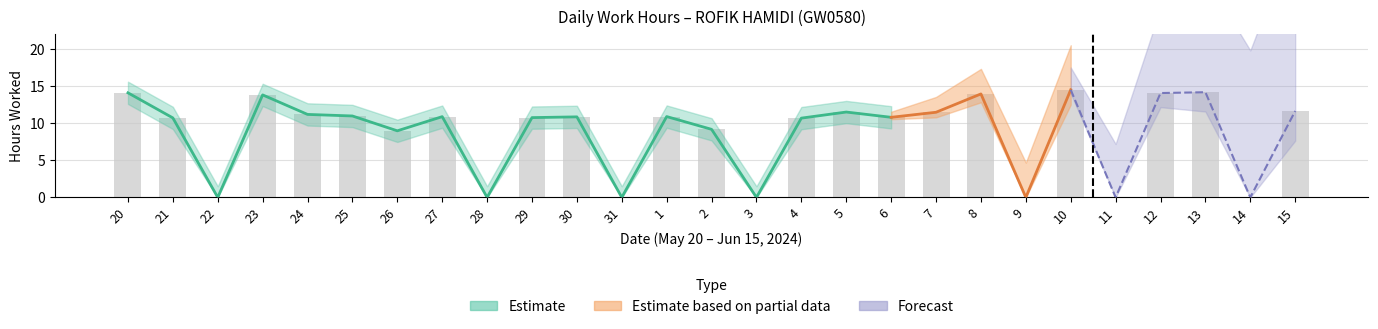

Reading left to right, extract all data points from this chart.

14.1	10.7	0.0	13.8	11.2	11.0	9.0	10.9	0.0	10.8	10.8	0.0	10.9	9.2	0.0	10.7	11.5	10.8	11.5	13.9	0.0	14.5	0.0	14.1	14.2	0.0	11.6